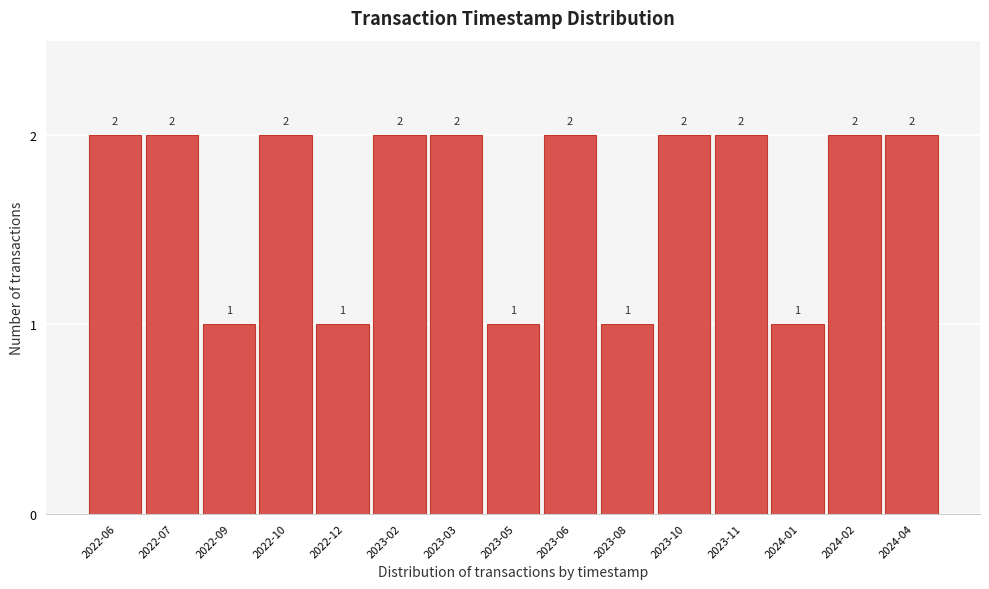

Reading right to left, what are all the values shown in this chart?

2024-04=2	2024-02=2	2024-01=1	2023-11=2	2023-10=2	2023-08=1	2023-06=2	2023-05=1	2023-03=2	2023-02=2	2022-12=1	2022-10=2	2022-09=1	2022-07=2	2022-06=2